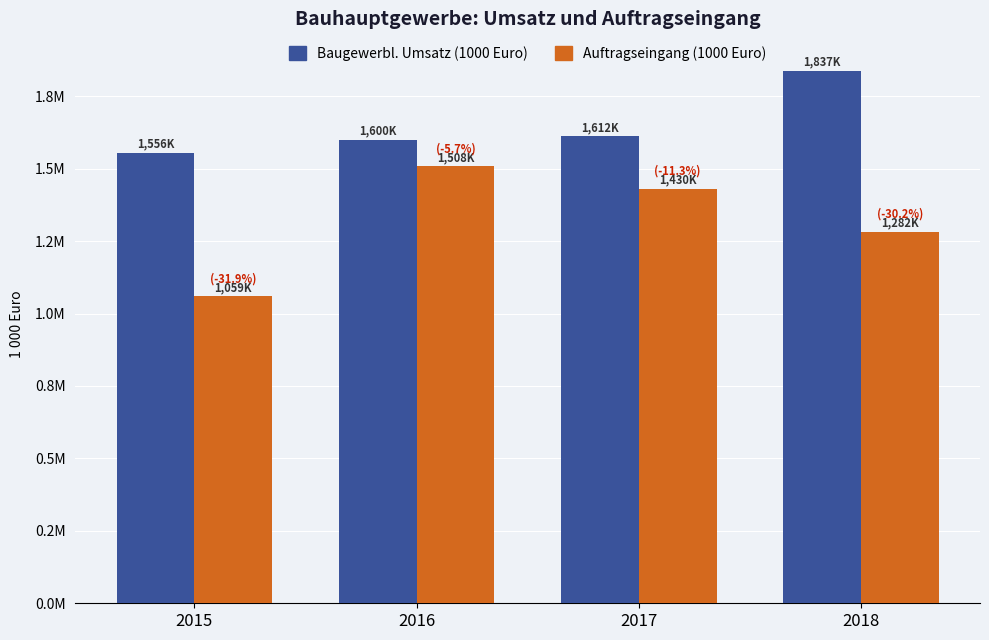

What is the sum of the Auftragseingang (1000 Euro) values at 2016 and 2017?

2938420.1